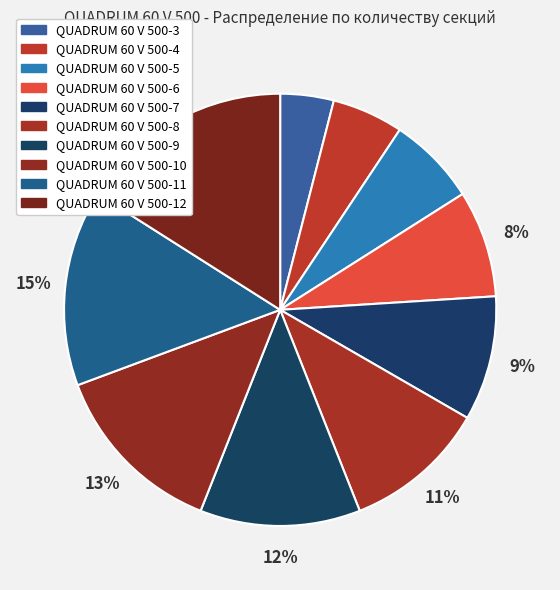

Count the number of slices in the pie.

10